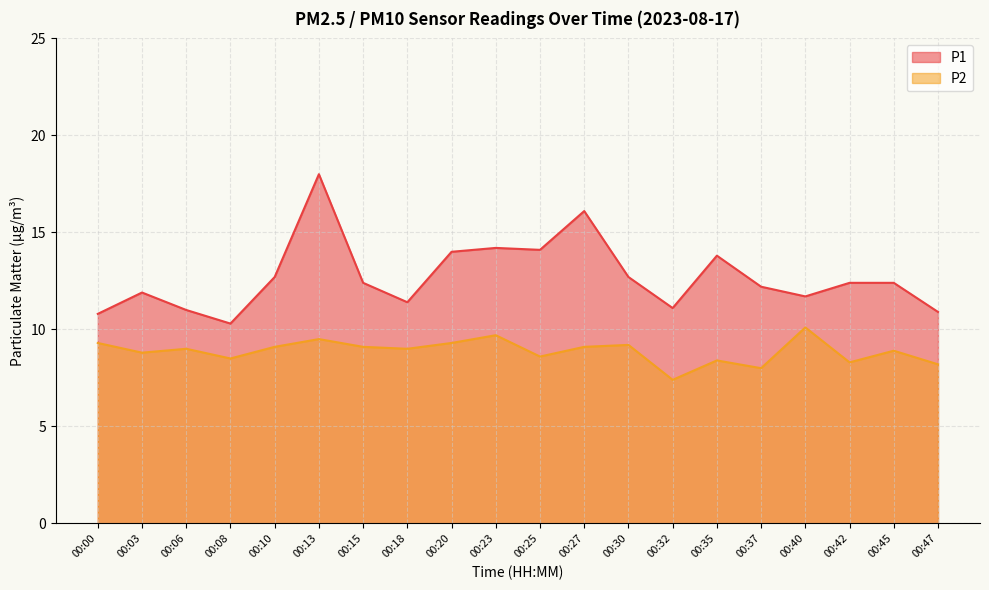

Reading right to left, transcribe all the data shown in this chart.

P1: 00:47=10.9	00:45=12.4	00:42=12.4	00:40=11.7	00:37=12.2	00:35=13.8	00:32=11.1	00:30=12.7	00:27=16.1	00:25=14.1	00:23=14.2	00:20=14.0	00:18=11.4	00:15=12.4	00:13=18.0	00:10=12.7	00:08=10.3	00:06=11.0	00:03=11.9	00:00=10.8
P2: 00:47=8.2	00:45=8.9	00:42=8.3	00:40=10.1	00:37=8.0	00:35=8.4	00:32=7.4	00:30=9.2	00:27=9.1	00:25=8.6	00:23=9.7	00:20=9.3	00:18=9.0	00:15=9.1	00:13=9.5	00:10=9.1	00:08=8.5	00:06=9.0	00:03=8.8	00:00=9.3